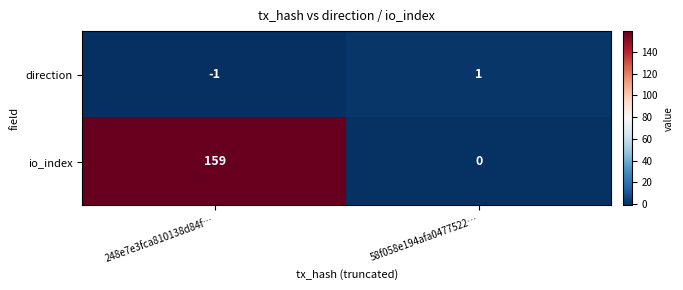

True or false: io_index has a value of 159 at 248e7e3fca810138d84f….

True